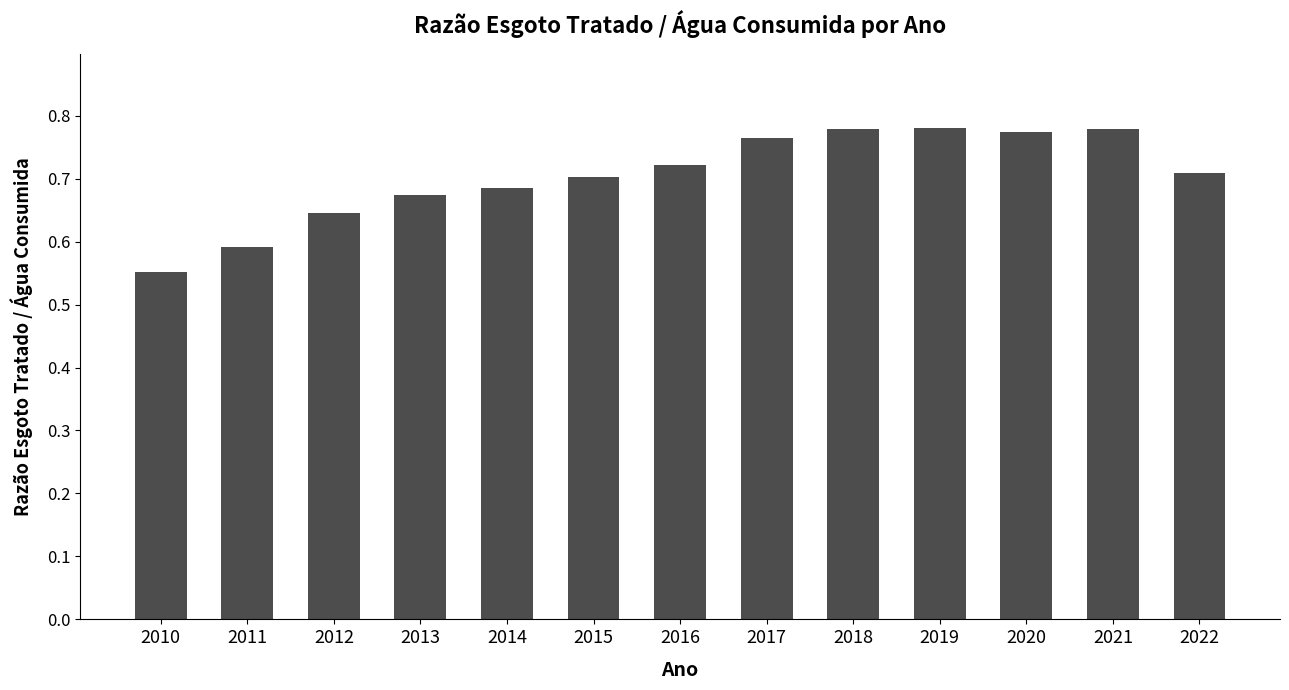

What is the sum of the values at 2021 and 2020?

1.6